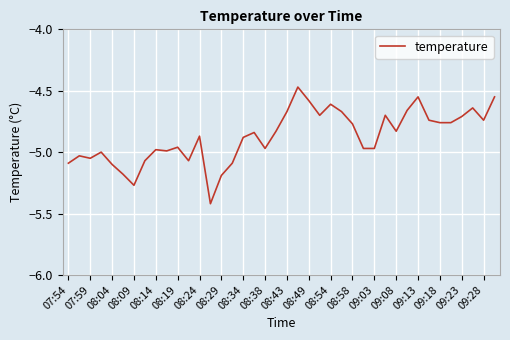

True or false: there are more than 1 points higher than both neighbors.

True